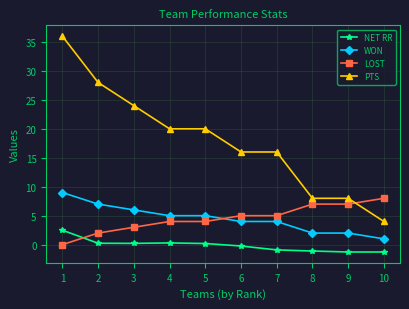

What value does the NET RR series have at 8?

-1.1